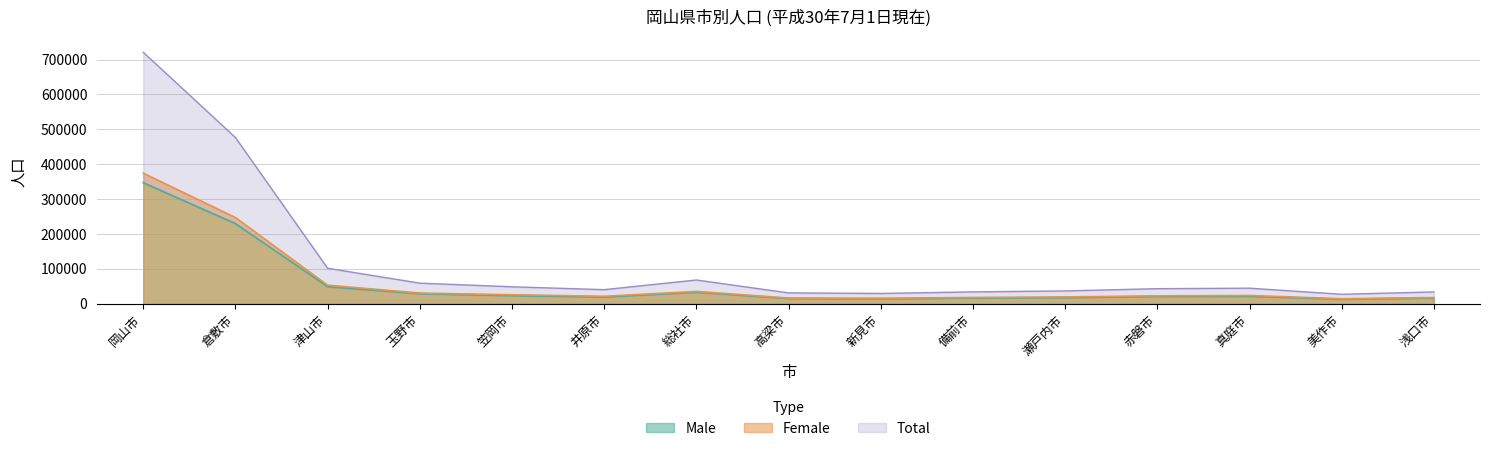

True or false: Male and Female intersect in this chart.

False